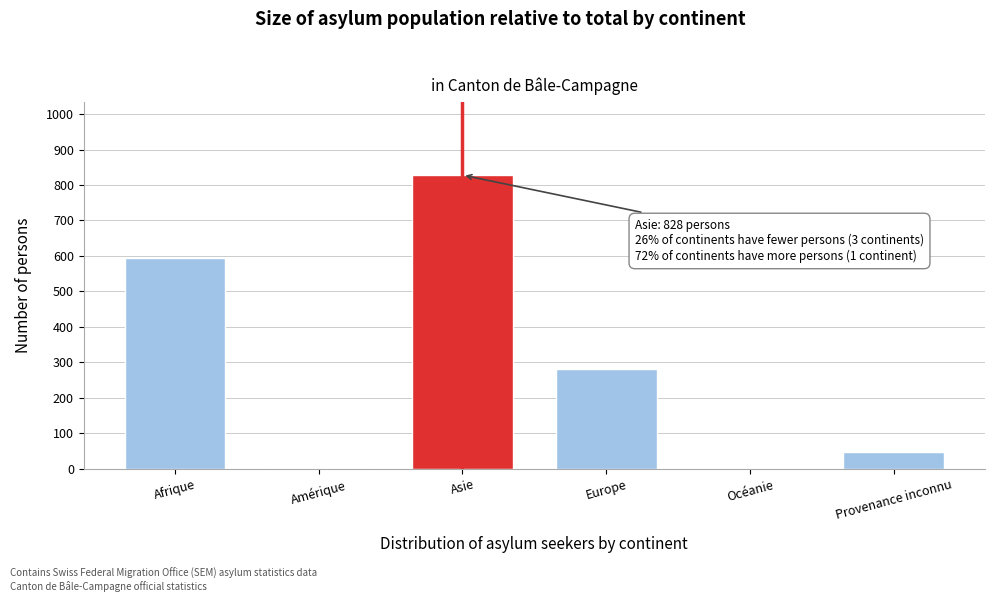

Which label corresponds to the largest value in the chart?

Asie